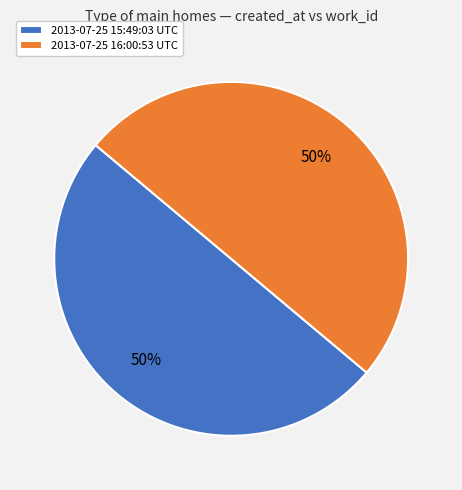

To the nearest percent, what portion does 2013-07-25 16:00:53 UTC represent?

50%